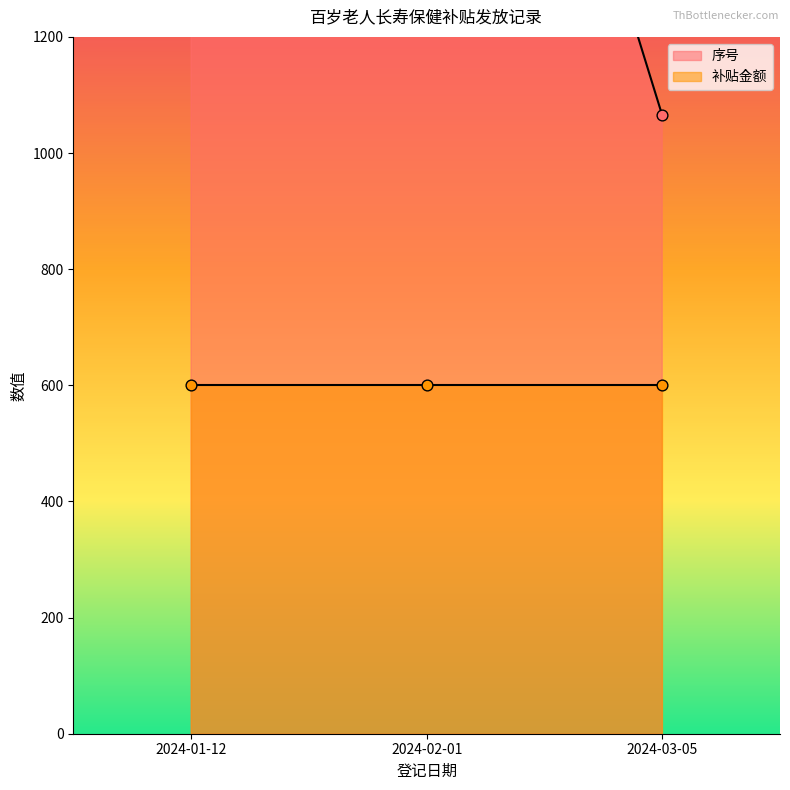

At which category is the sum across all series the highest?

2024-02-01